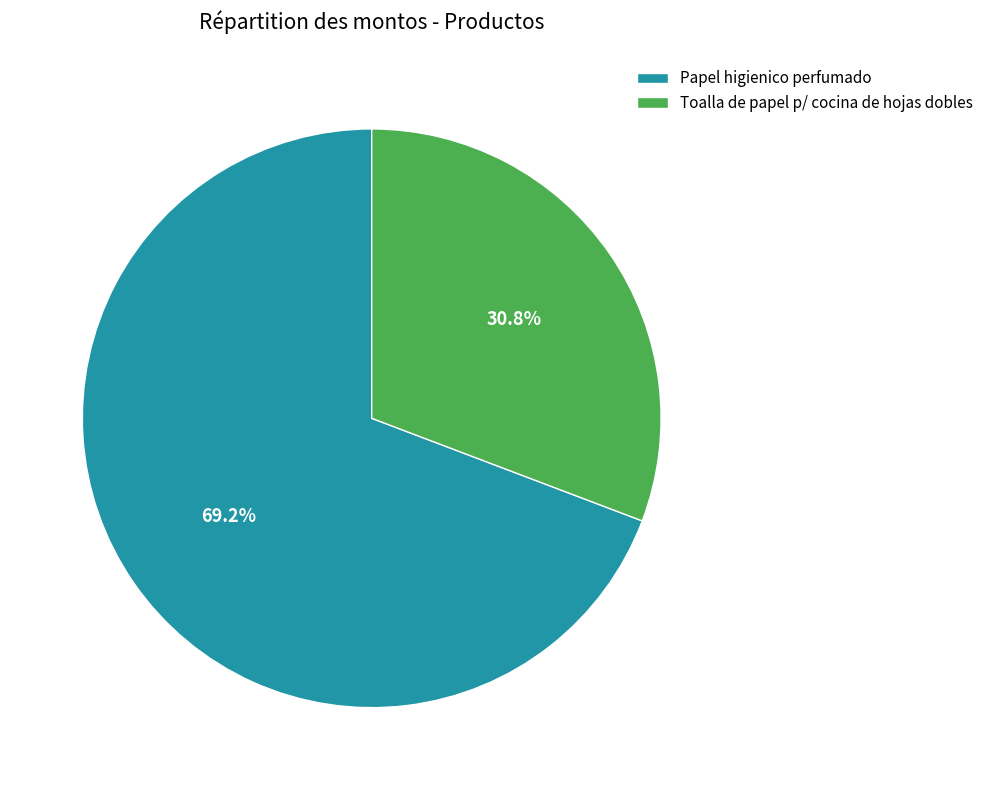

To the nearest percent, what is the difference between the Papel higienico perfumado and Toalla de papel p/ cocina de hojas dobles slice percentages?

38%